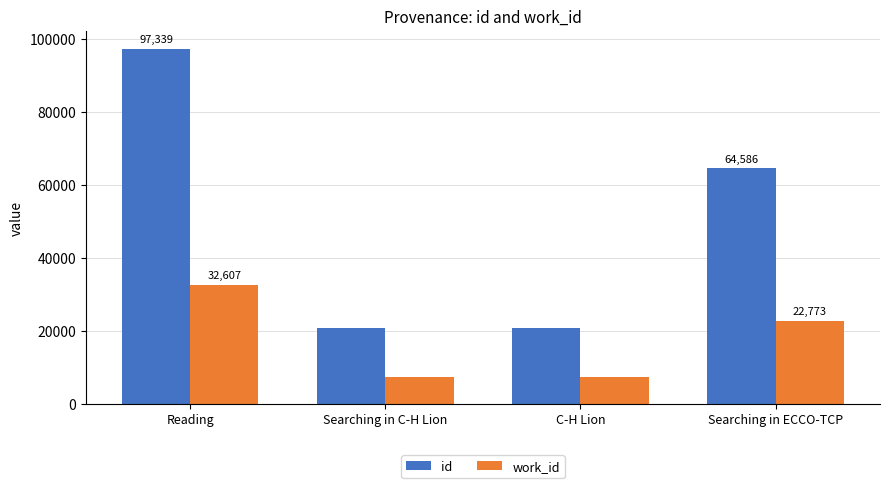

What is the label of the 2nd bar from the left?

Searching in C-H Lion